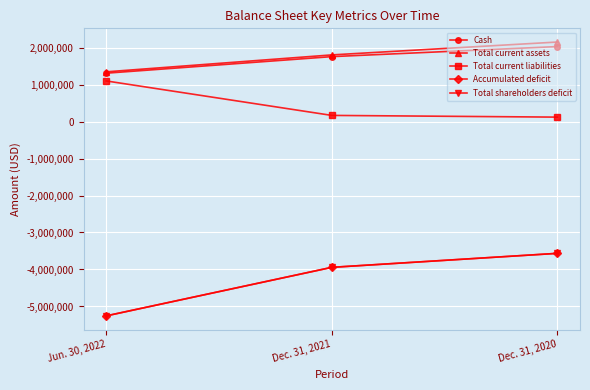

What is the average value of the Cash series?

1695995